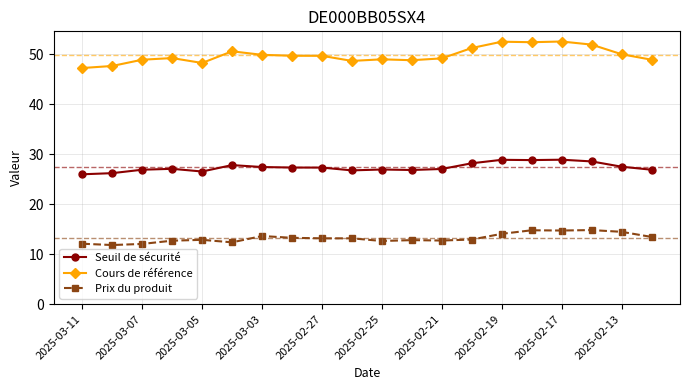

What is the maximum value shown in the chart?

52.5